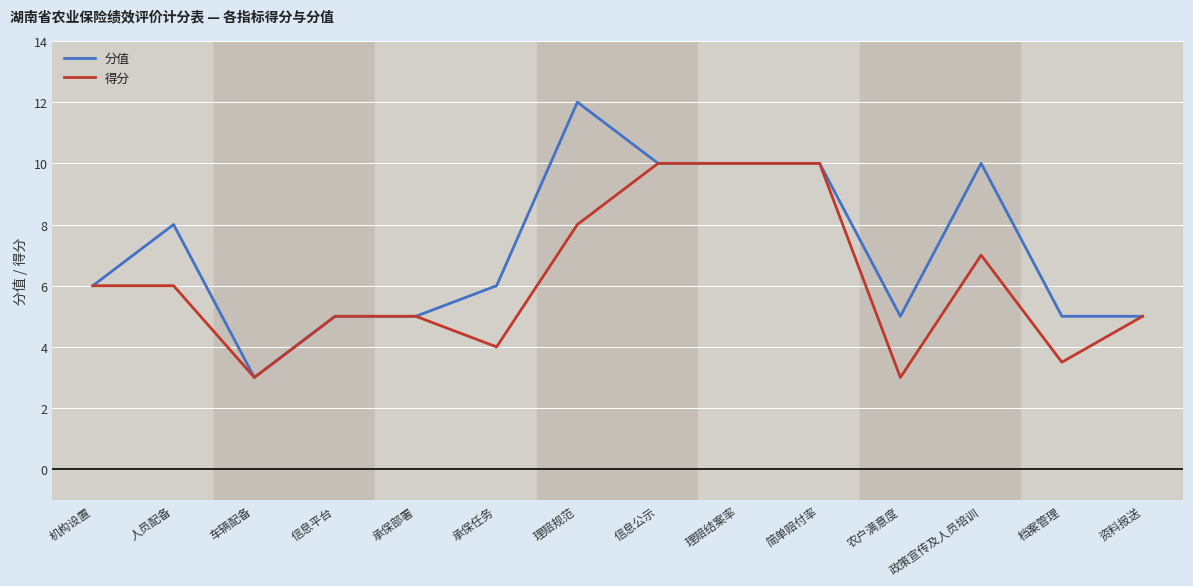

The value of 得分 at 信息公示 is 4.3. True or false?

False